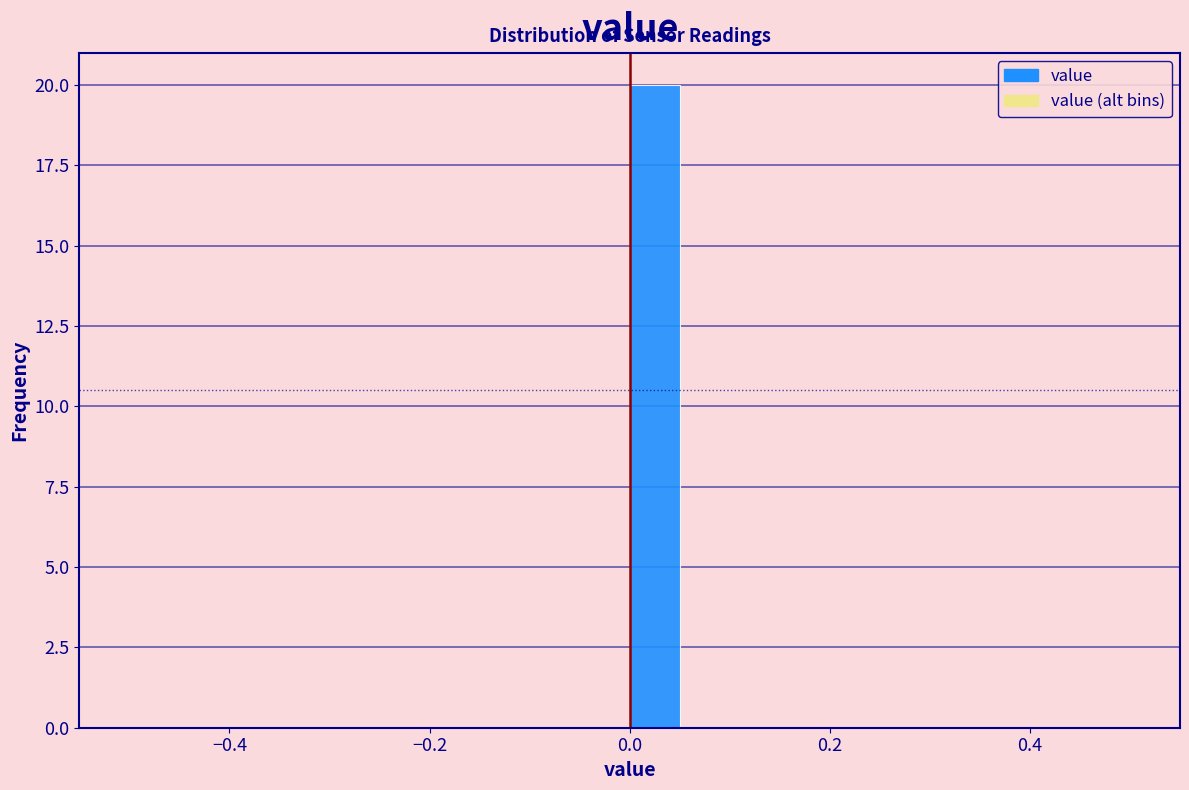

Around what value on the x-axis is the tallest bar? Give the approximate position of its centre, as read against the axis.

0.02